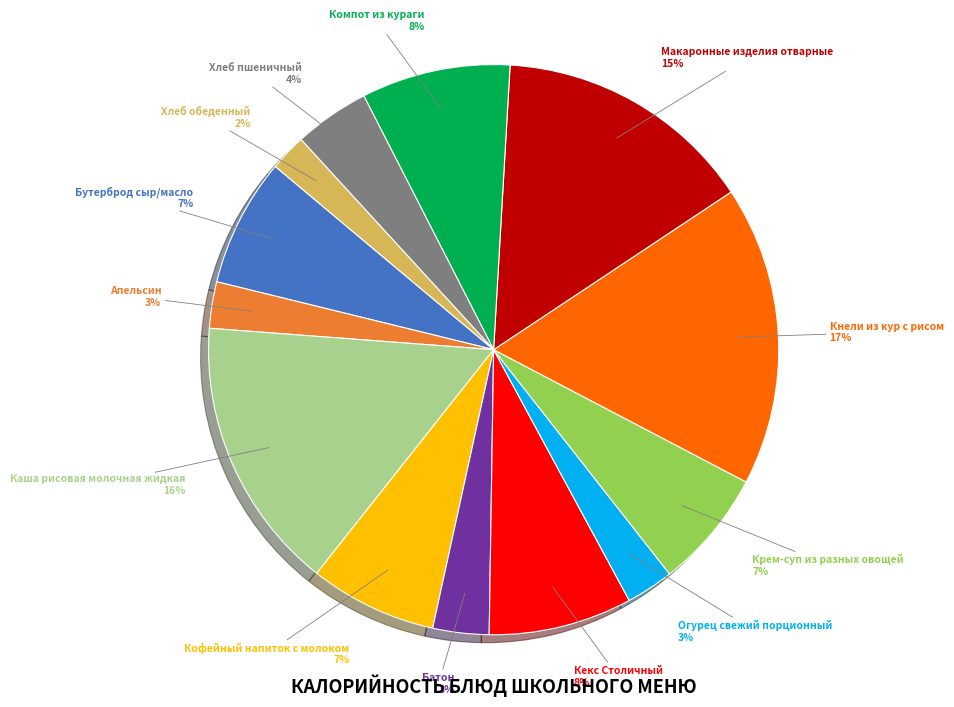

Is there a majority slice in this chart?

No